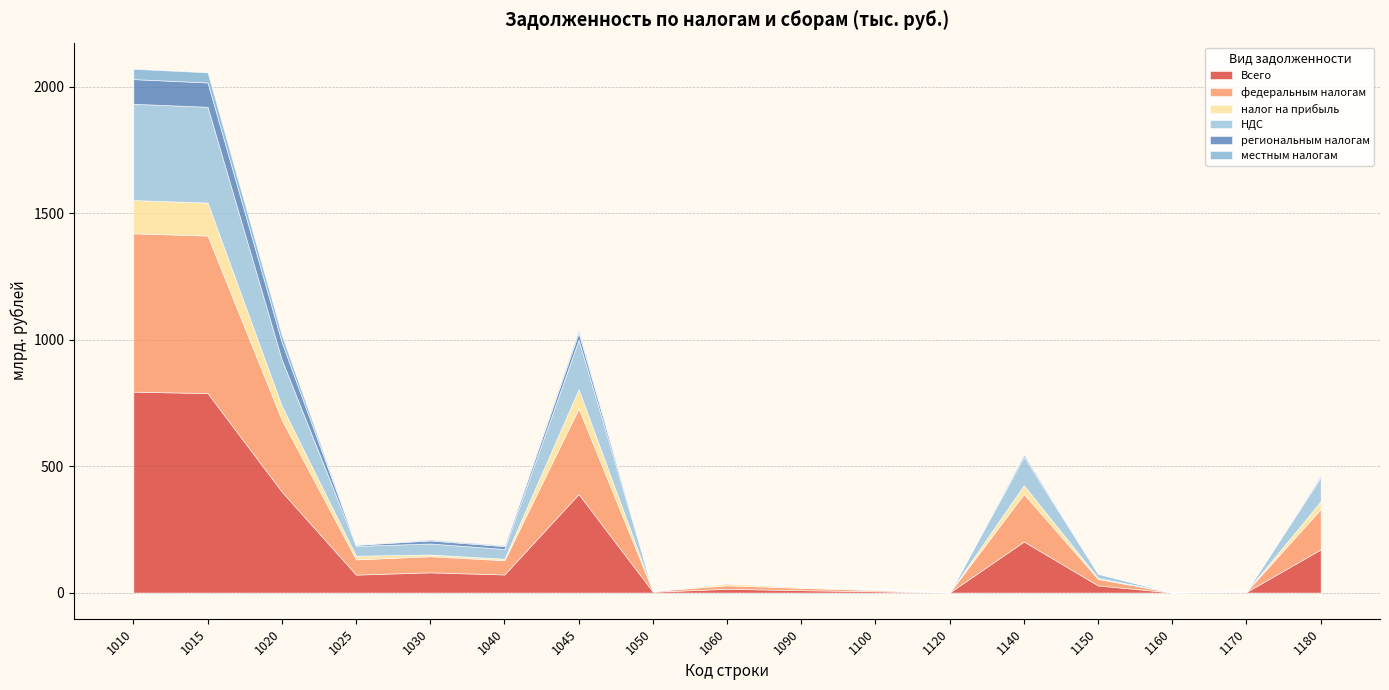

The федеральным налогам series shows 626020434 at 1010. True or false?

True